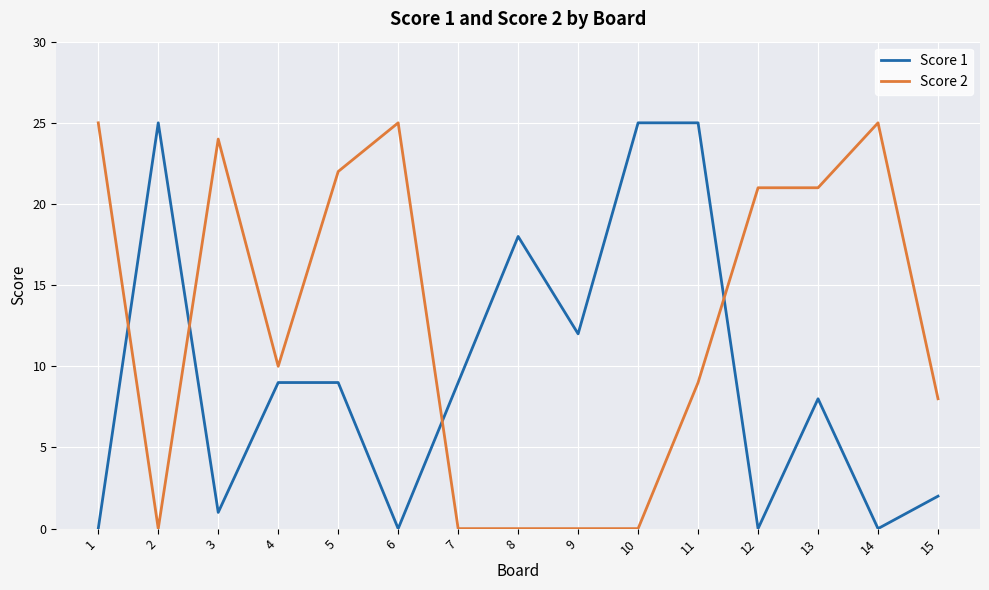

At which label is Score 1 closest to 12?

9